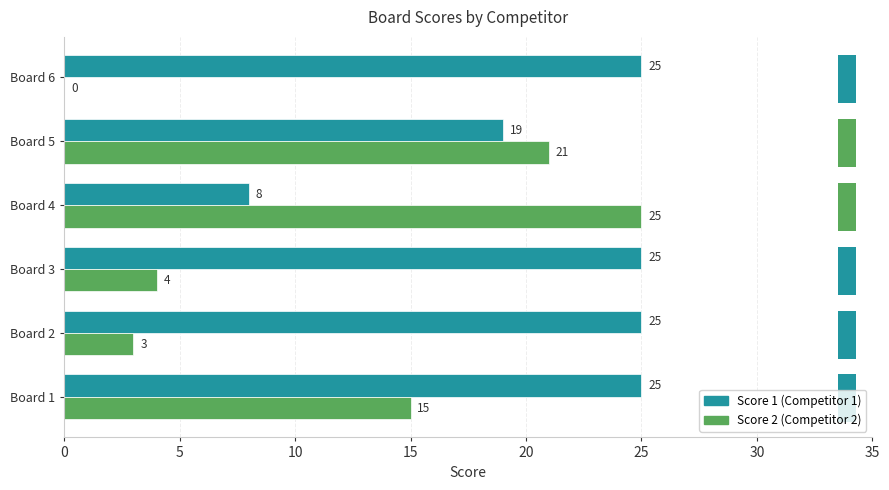

What is the total value across all series at Board 2?

28